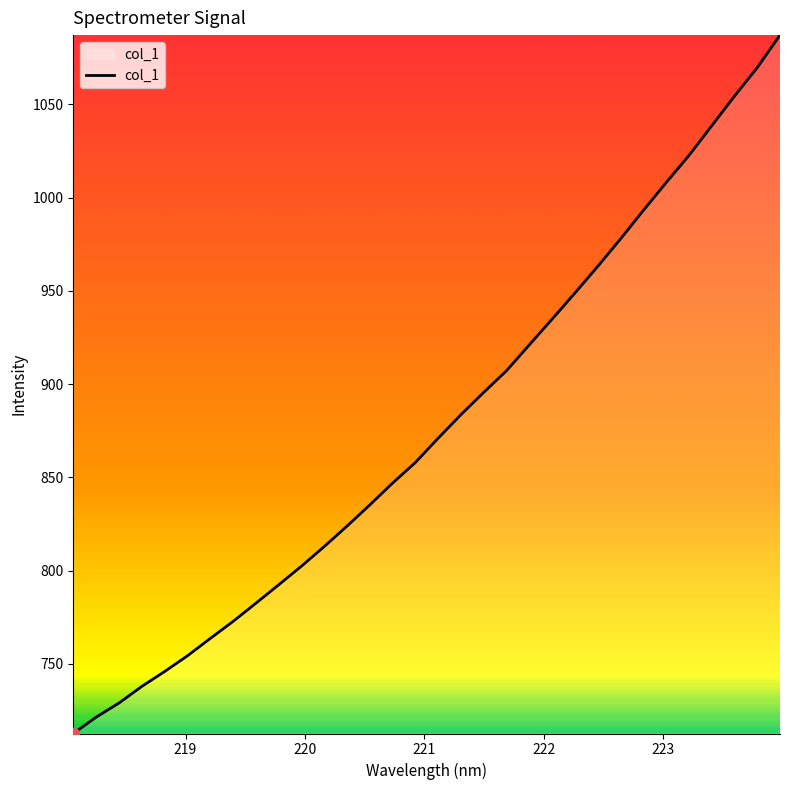

What is the greatest value displayed?

1087.2